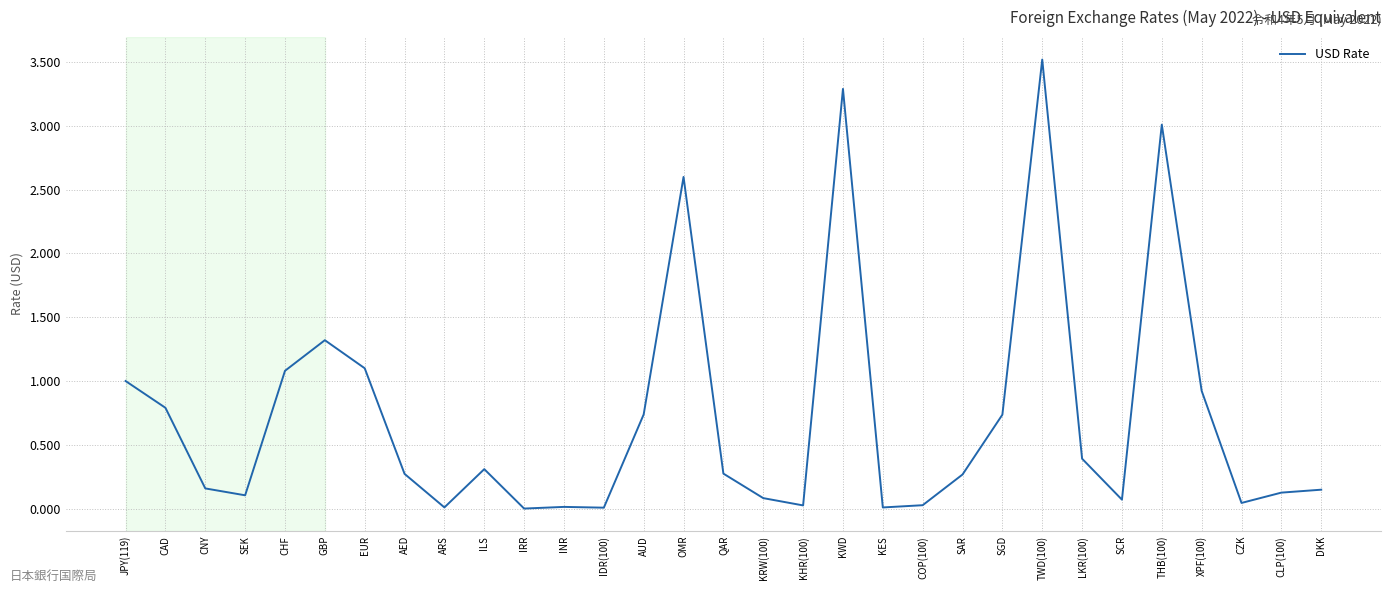

The chart shows a value of 3.3 at KWD. True or false?

True